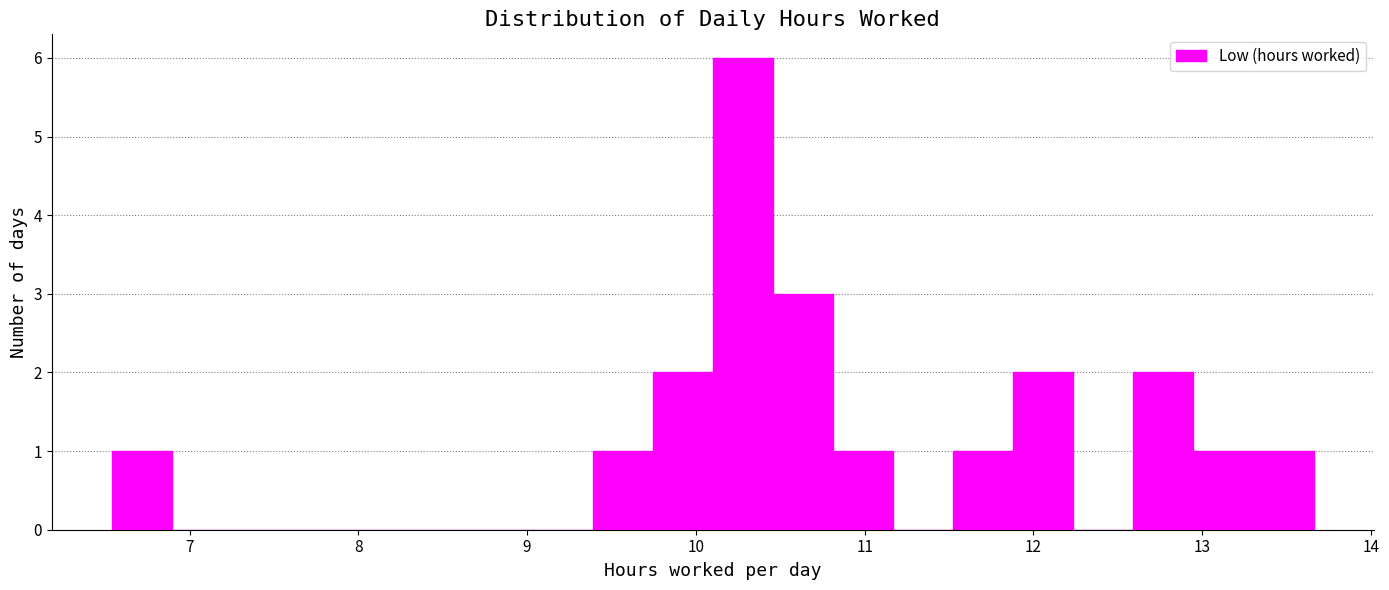

Read against the x-axis, roughly where is the centre of the tallest bar?

10.3